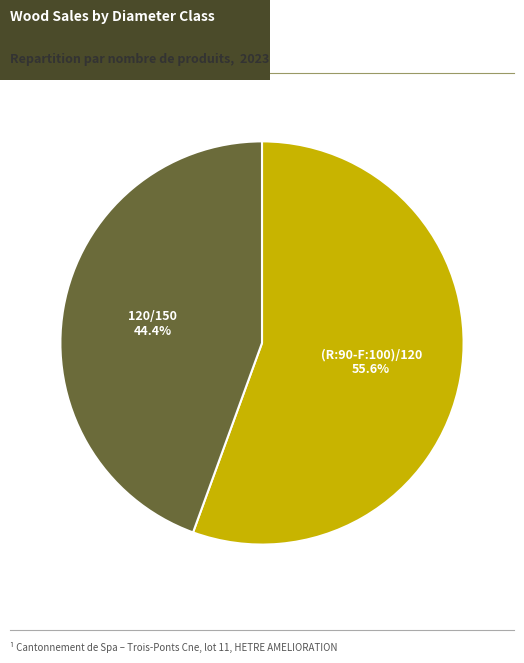

Does any single category account for the majority?

Yes